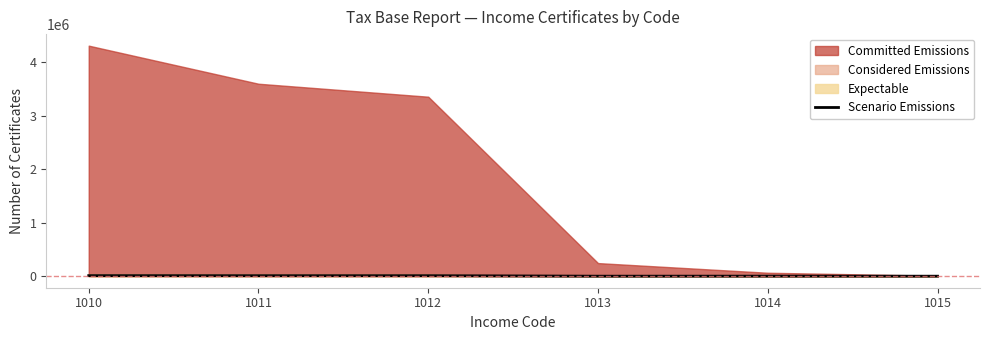

Reading right to left, list all the values displayed in this chart.

50	767	61	9322	9378	10464